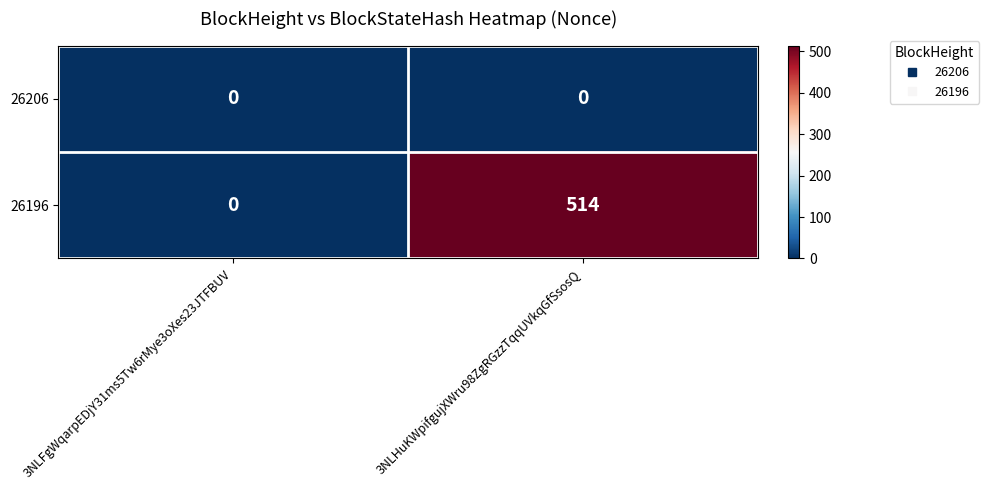

The 26206 series shows 0 at 3NLFgWqarpEDjY31ms5Tw6rMye3oXes23JTFBUV. True or false?

True